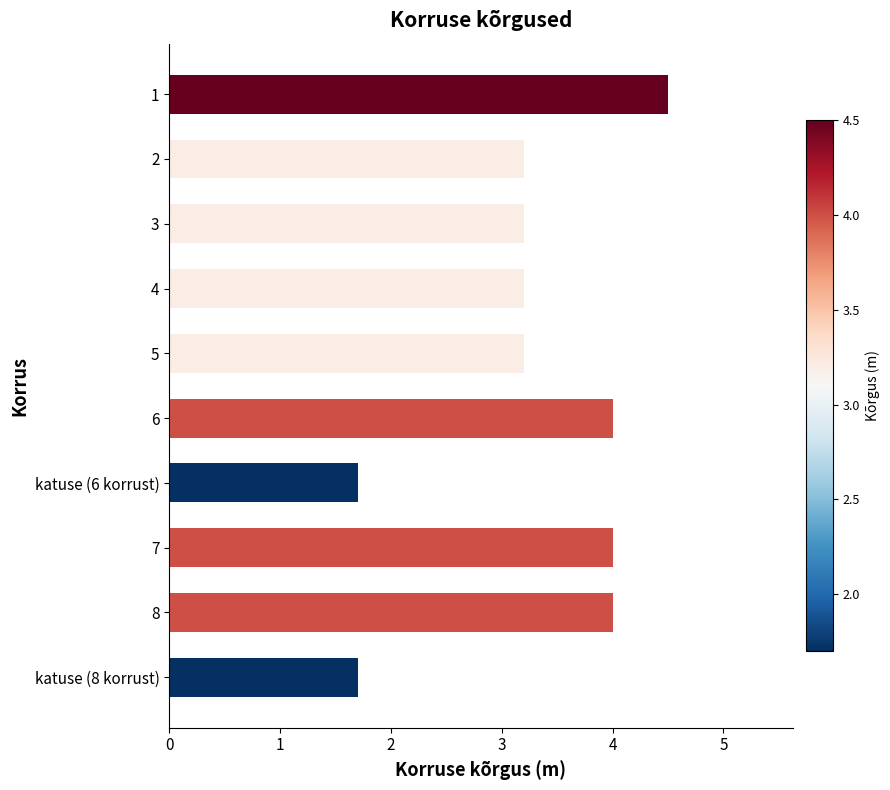

Read the value at 8.

4.0